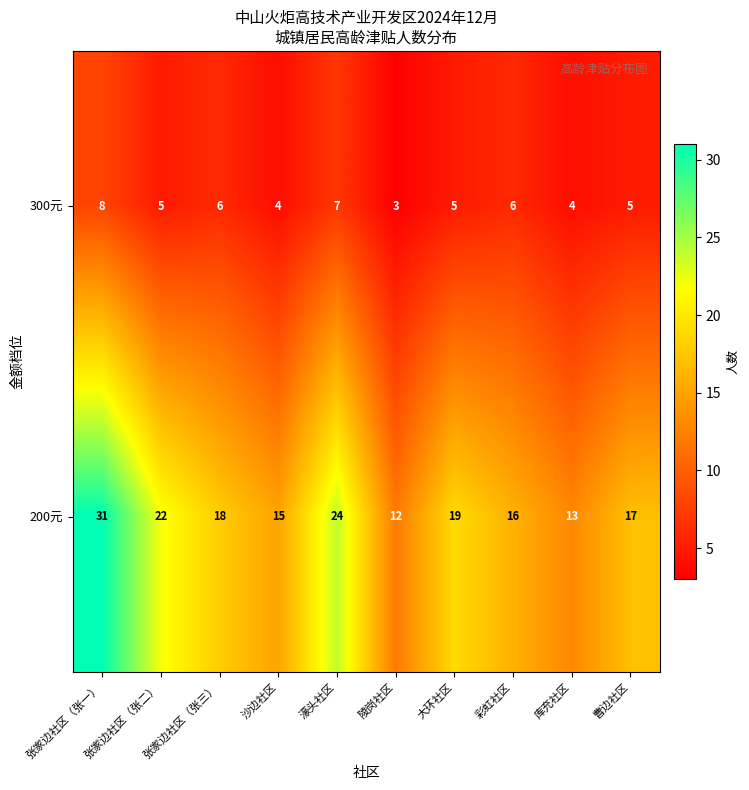

Read the 200元 value at 张家边社区（张一）, to the nearest 5.

30